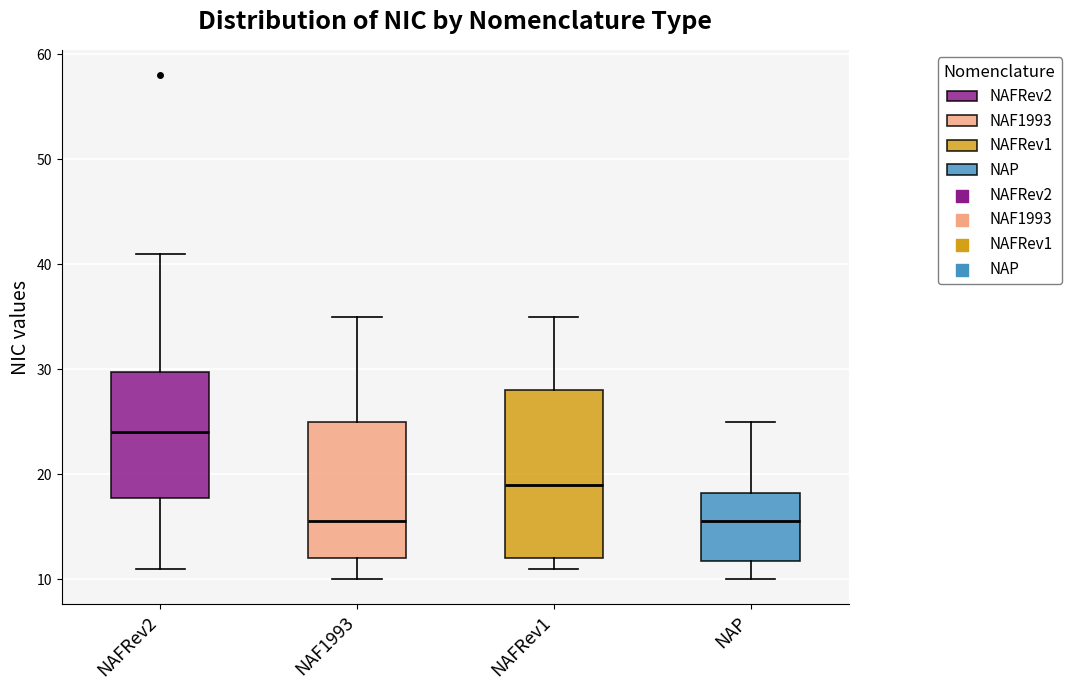

Reading left to right, transcribe this box plot: for each box, give where its median line is, the range the box spans, and where its two whiskers end, as read against the y-axis. The values are not printed on the chart, so give them approximately, as read against the axis.

NAFRev2: median 24, box 18 to 30, whiskers 11 to 41
NAF1993: median 16, box 12 to 25, whiskers 10 to 35
NAFRev1: median 19, box 12 to 28, whiskers 11 to 35
NAP: median 16, box 12 to 18, whiskers 10 to 25